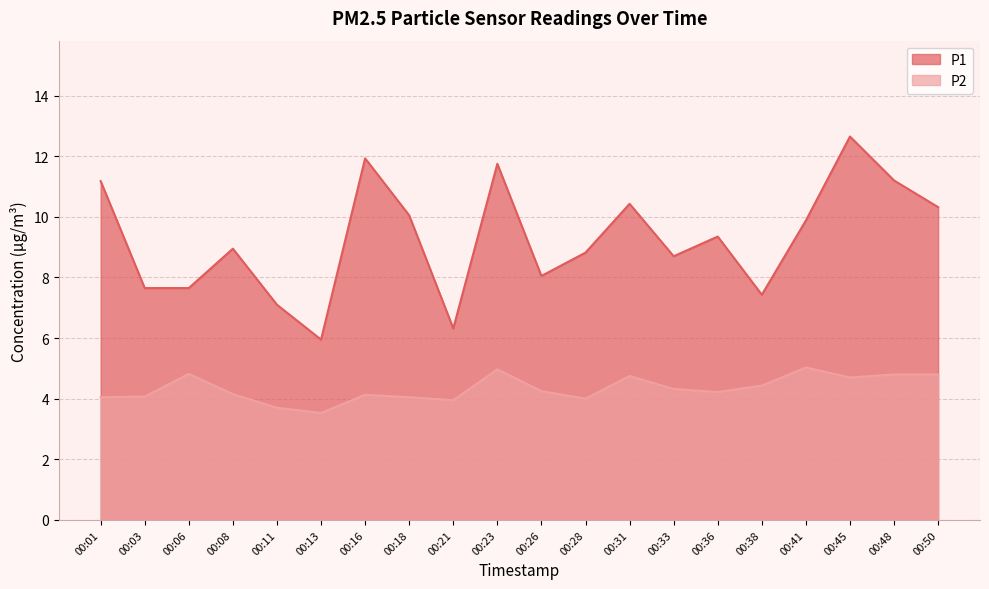

List the series in order of their peak value, lowest first.

P2, P1